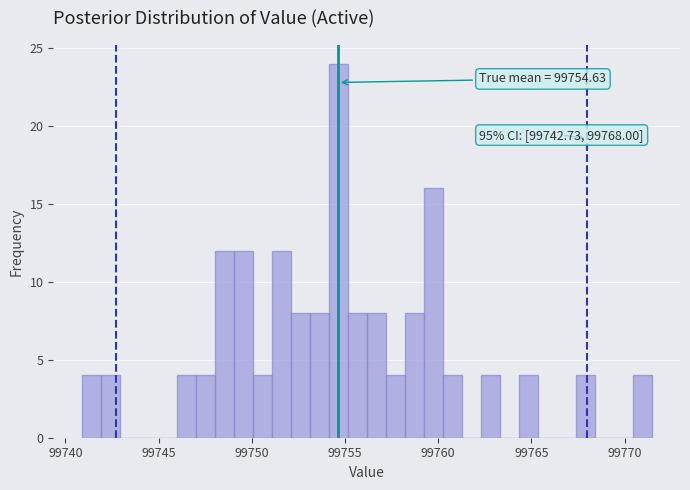

Read against the x-axis, roughly where is the centre of the tallest bar?

99754.5